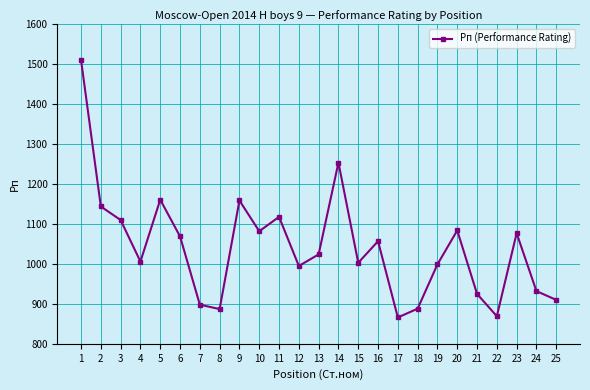

What is the sum of the values at 22 and 1?

2380